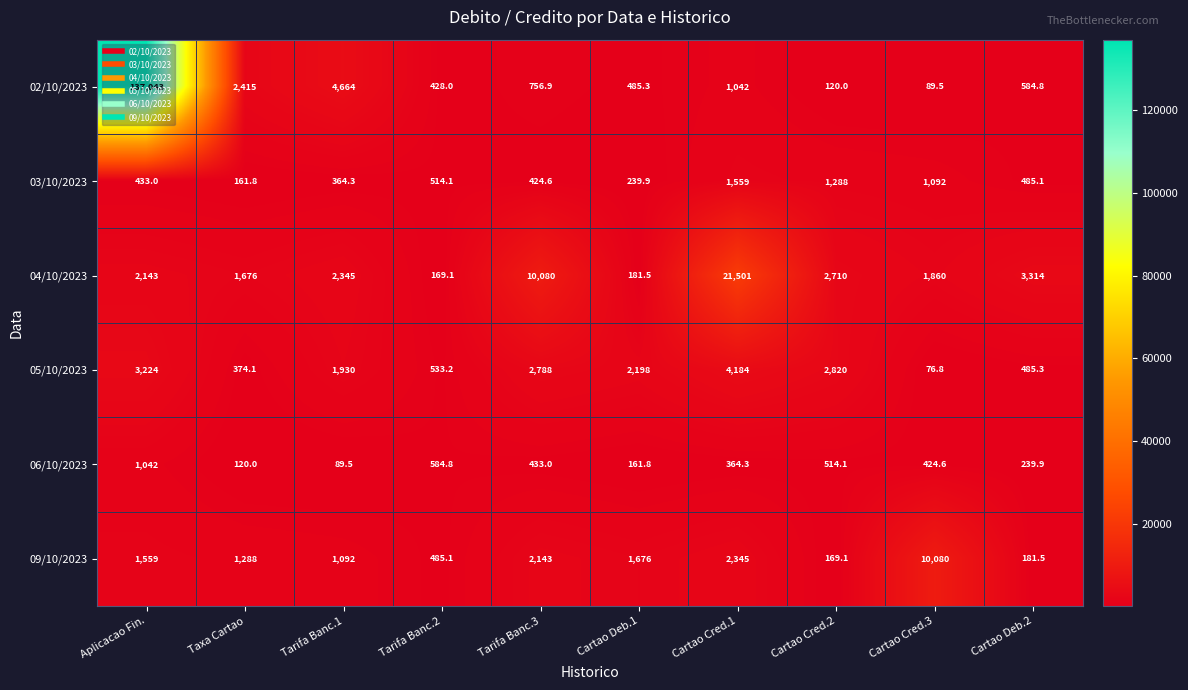

What is the minimum value shown in the chart?

76.8